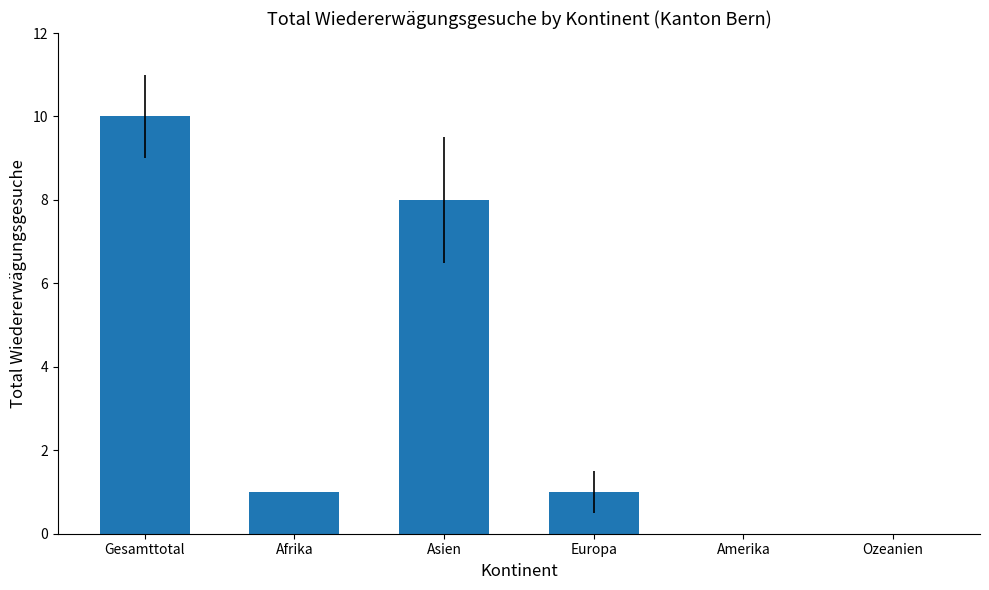

What is the sum of the values at Europa and Ozeanien?

1